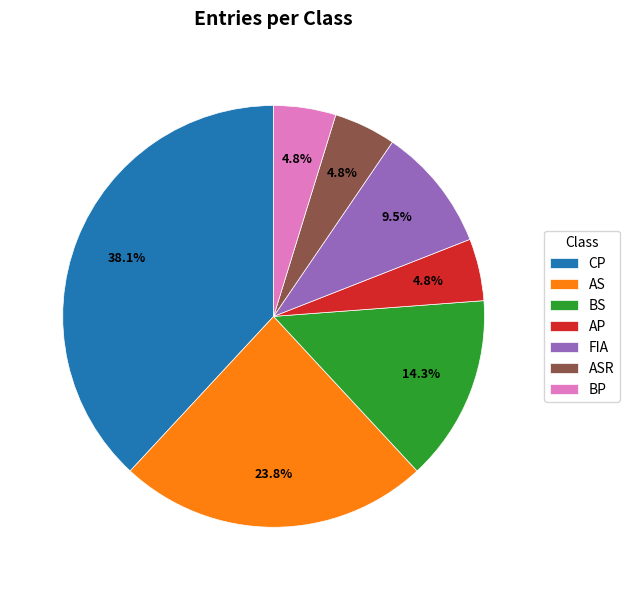

To the nearest percent, what is the difference between the CP and ASR slice percentages?

33%